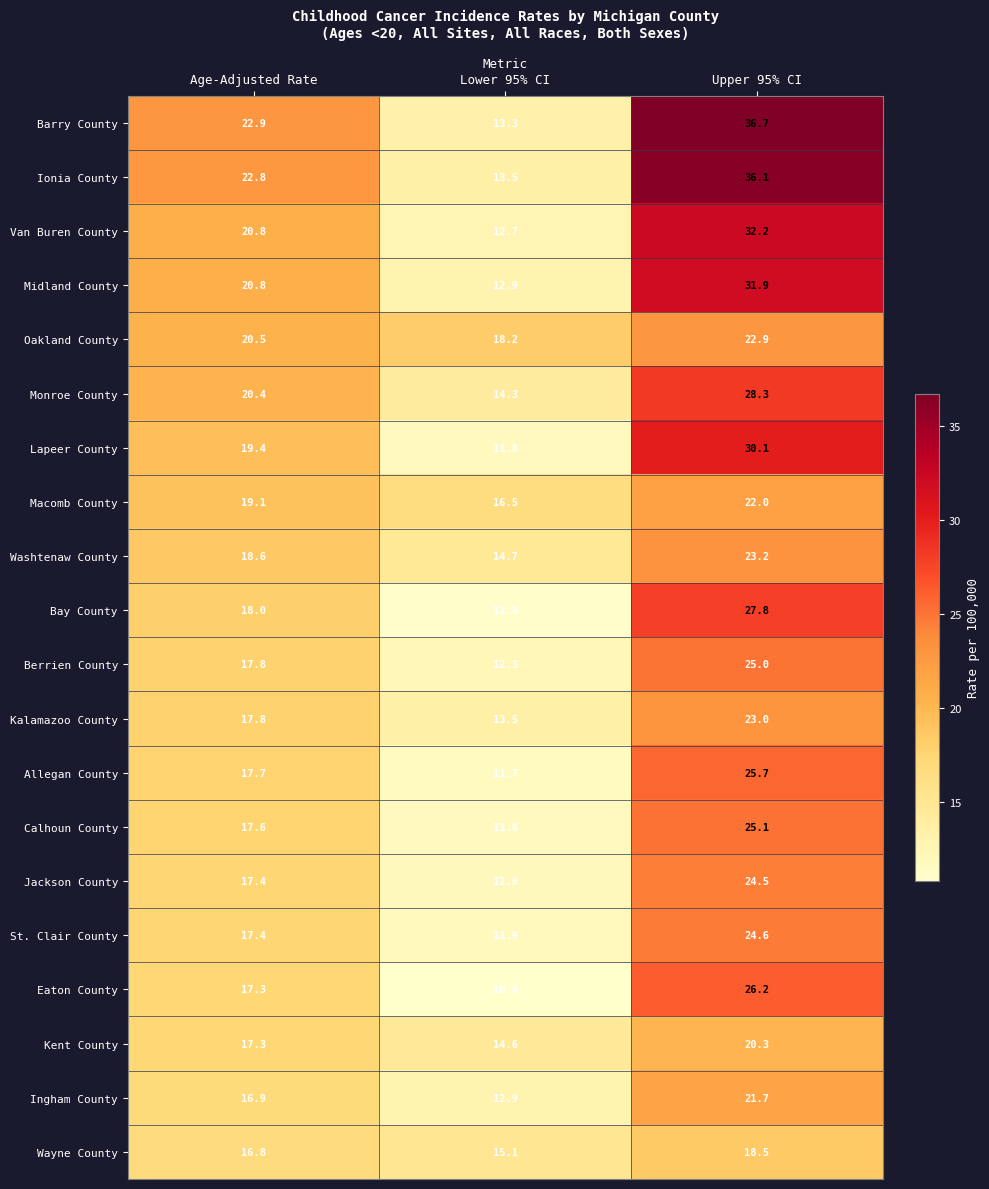

What is the total value across all series at Lower 95% CI?

265.5